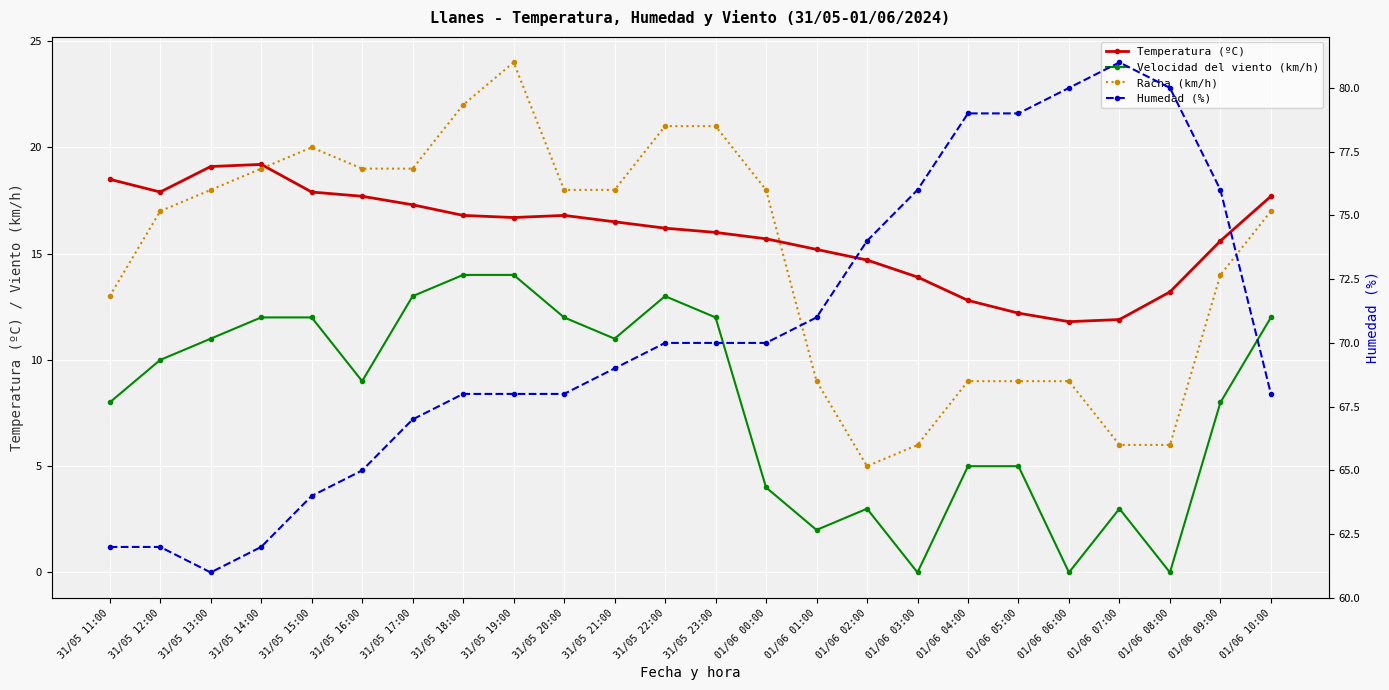

The value of Velocidad del viento (km/h) at 31/05 18:00 is 14.0. True or false?

True